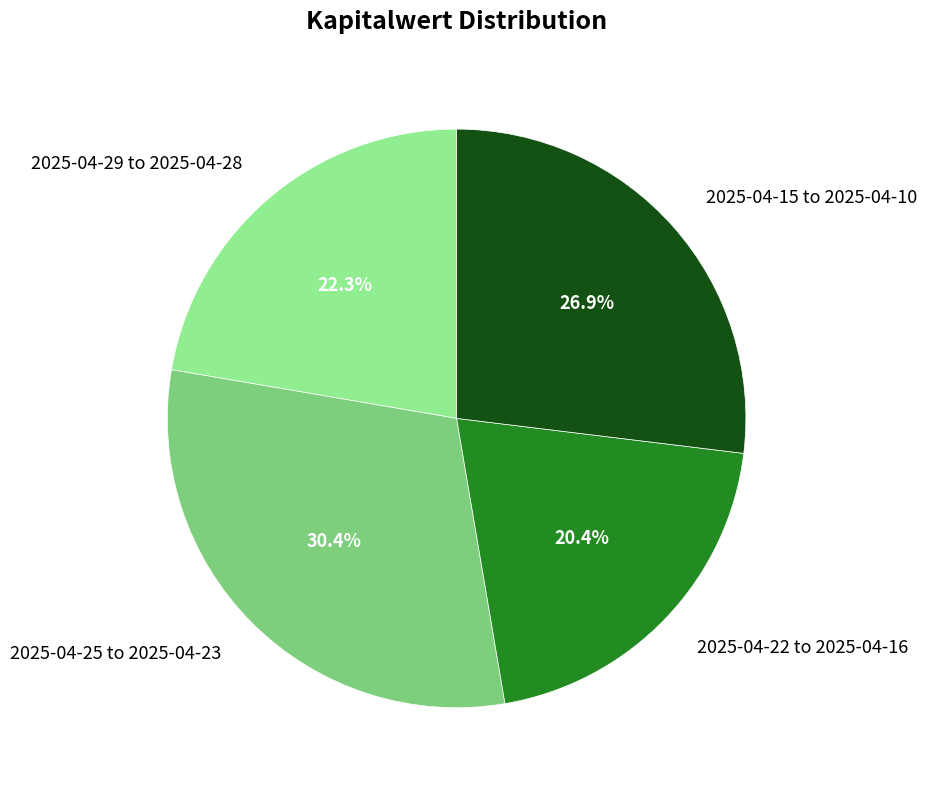

Rank the categories by value from lowest to highest.

2025-04-22 to 2025-04-16, 2025-04-29 to 2025-04-28, 2025-04-15 to 2025-04-10, 2025-04-25 to 2025-04-23